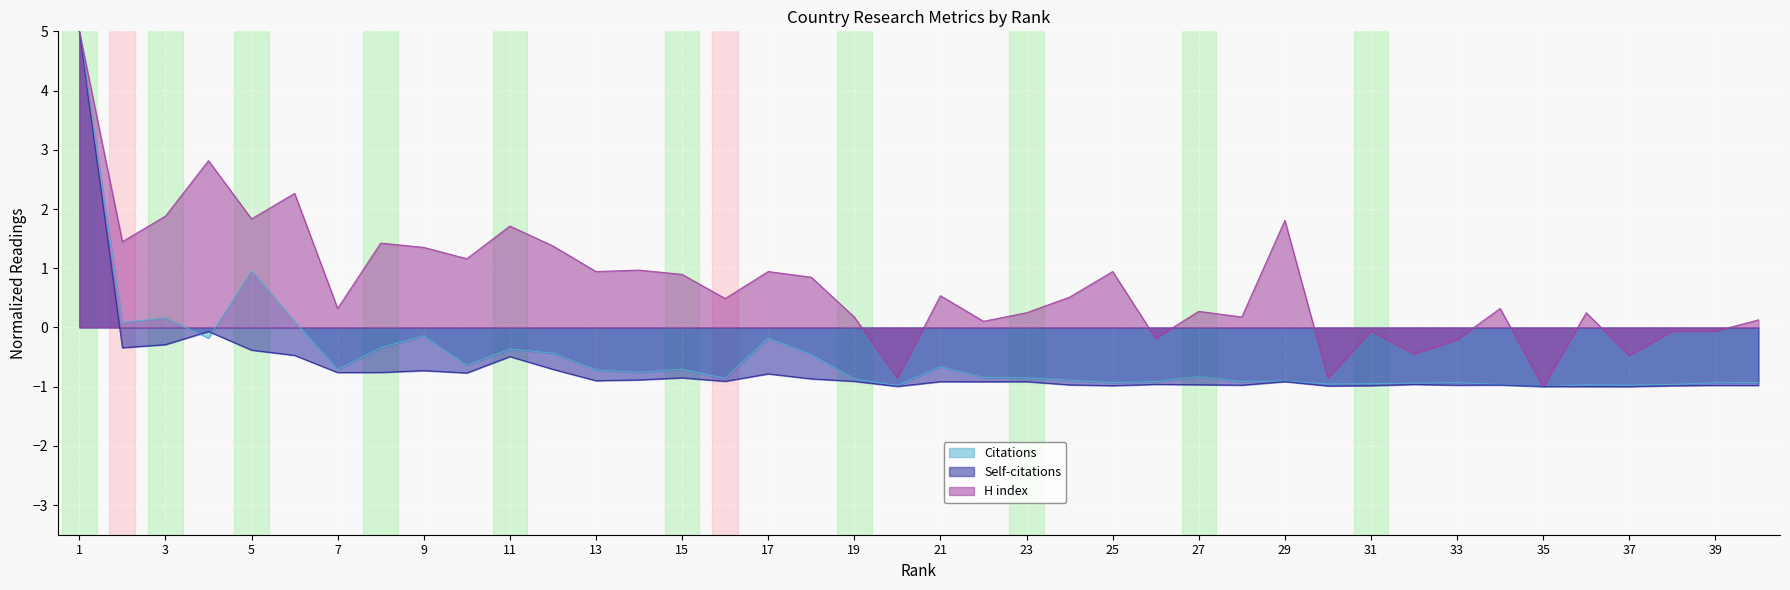

True or false: H index has more than 2 points higher than both neighbors.

True